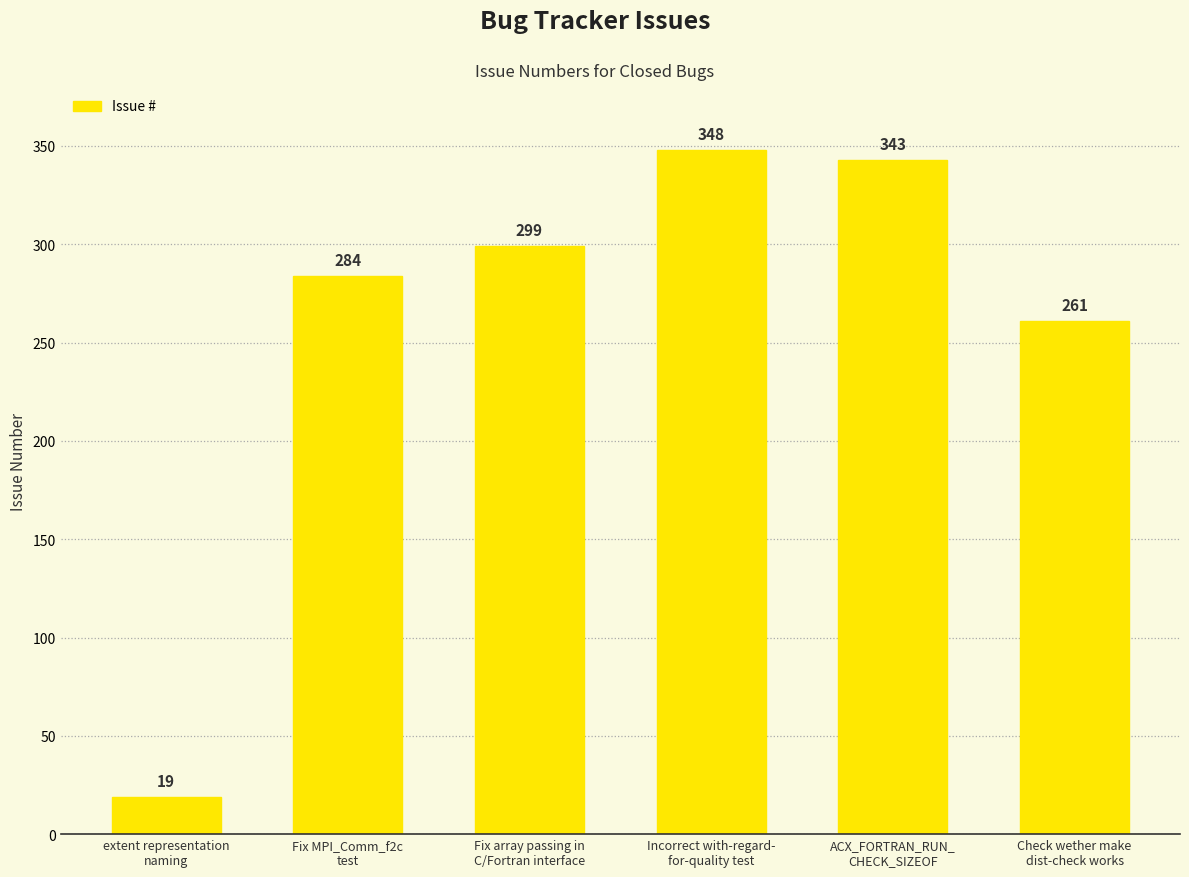

List the labels in order of value, largest first.

Incorrect with-regard-
for-quality test, ACX_FORTRAN_RUN_
CHECK_SIZEOF, Fix array passing in
C/Fortran interface, Fix MPI_Comm_f2c
test, Check wether make
dist-check works, extent representation
naming